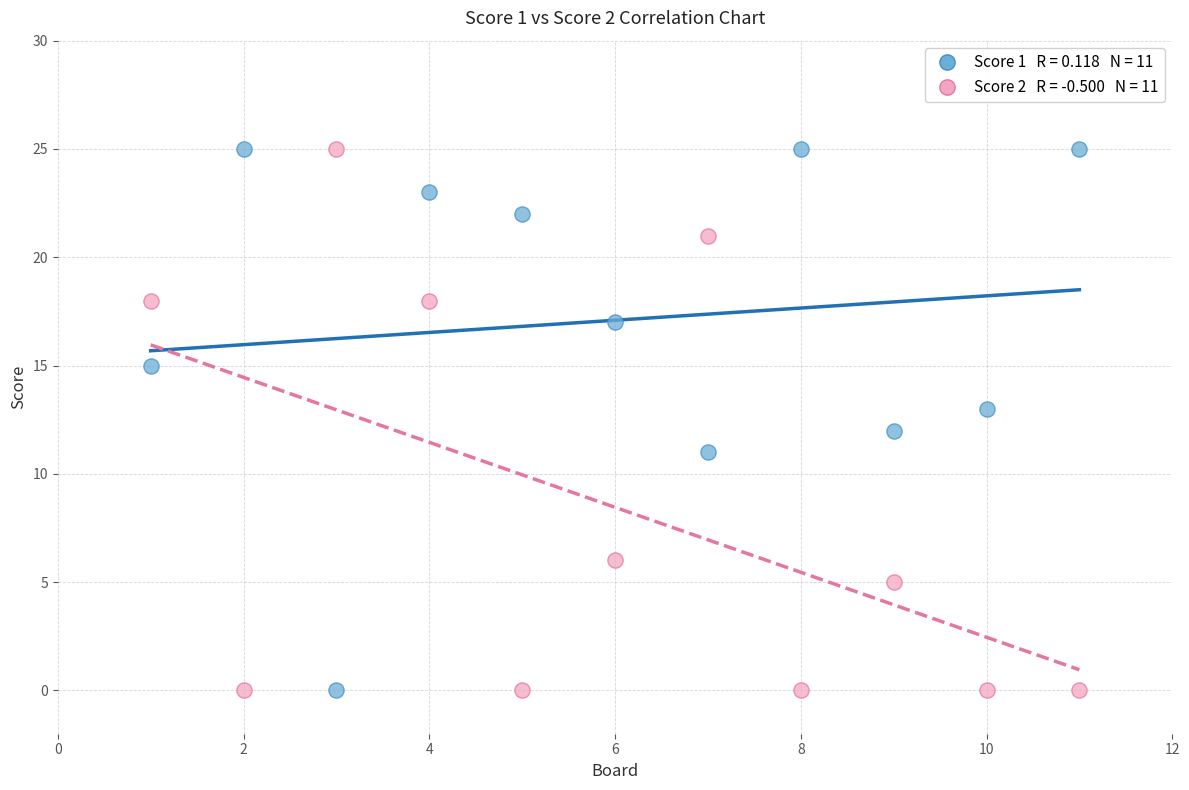

Across all data points, what is the range of X values (max minus min)?

10